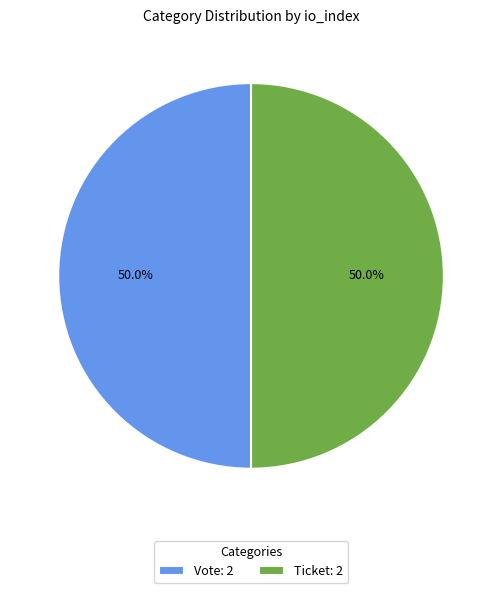

Approximately how many times larger is the value at Vote: 2 compared to Ticket: 2?

1.0